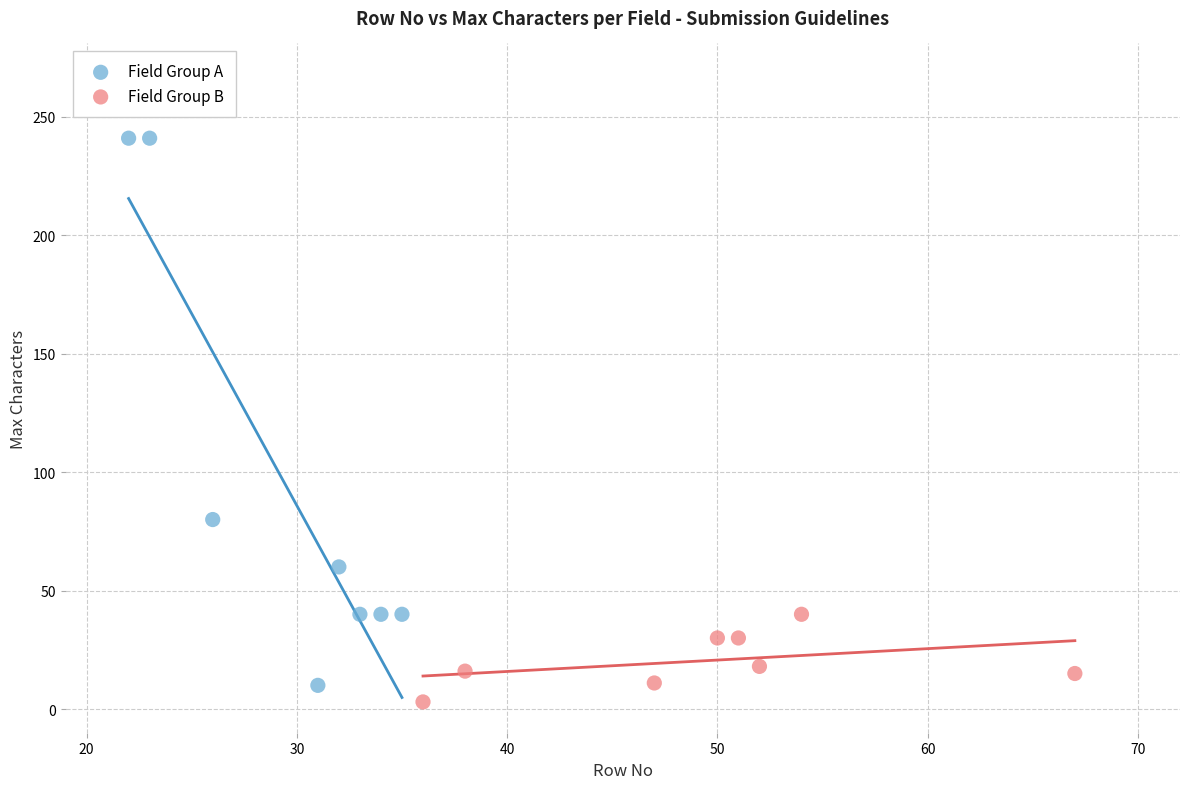

Which series has the largest Y range (max minus min)?

Field Group A